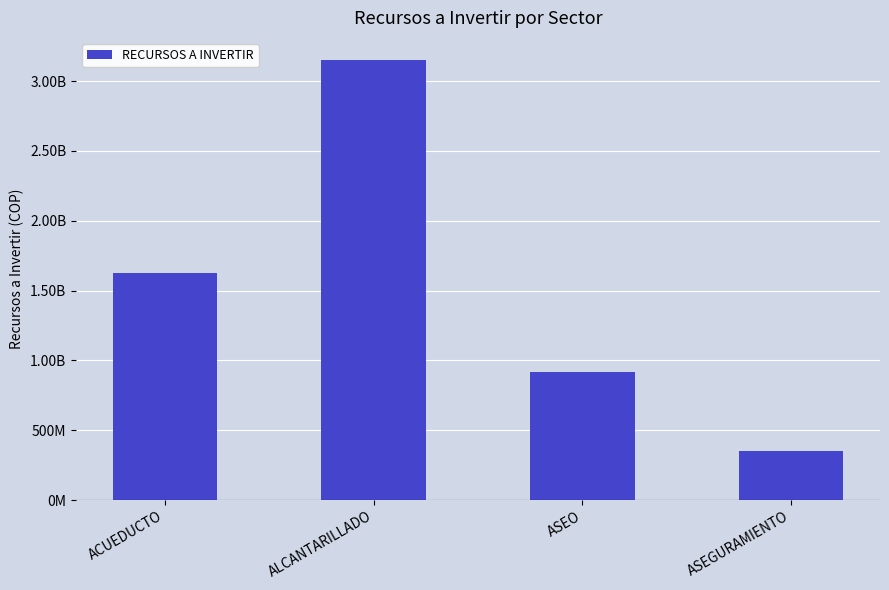

Are the bars horizontal?

No